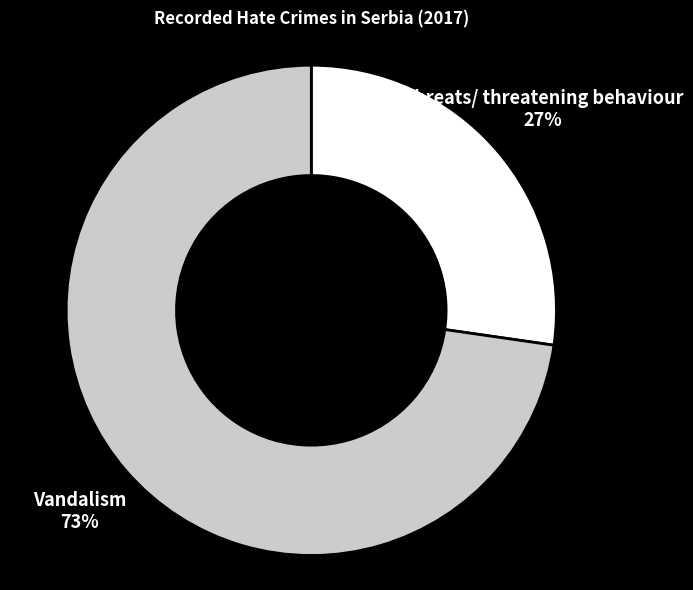

What is the ratio of the value at Vandalism to the value at Threats/ threatening behaviour?

2.7